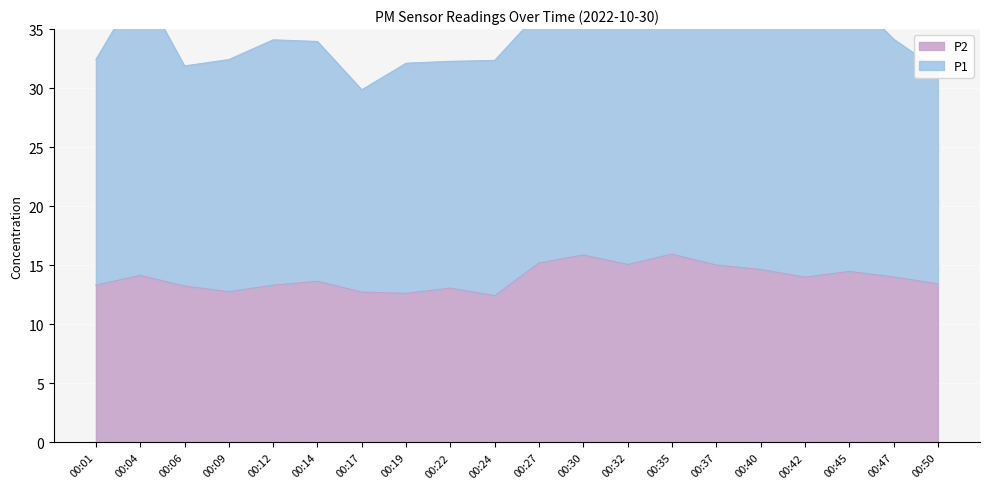

Is it true that P2 equals 15.2 at 00:27?

True